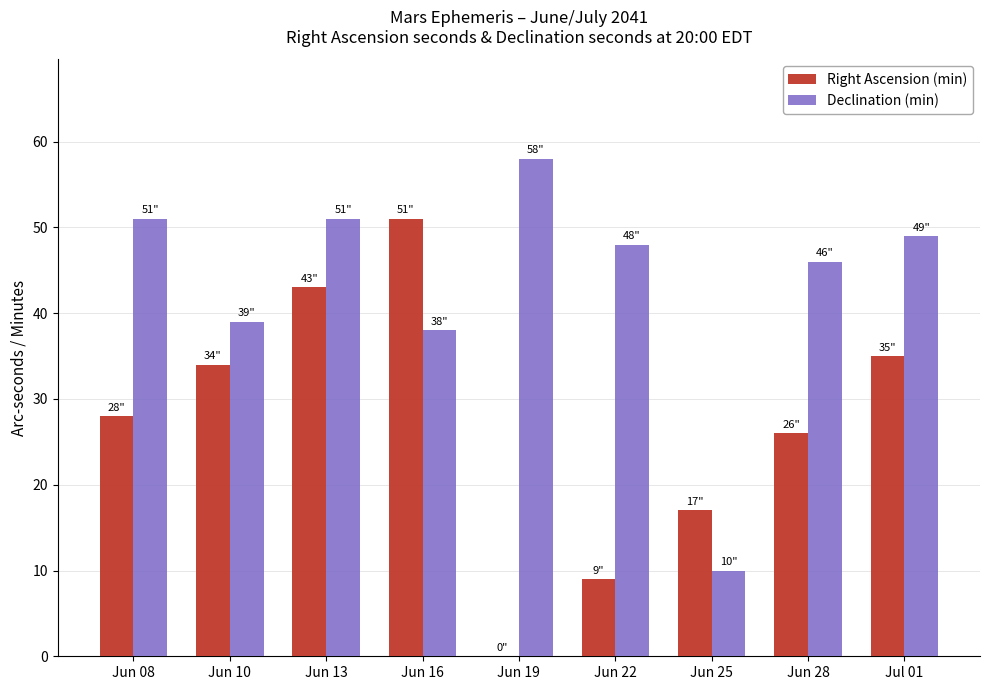

What is the approximate value of Right Ascension (min) at Jun 25?

17